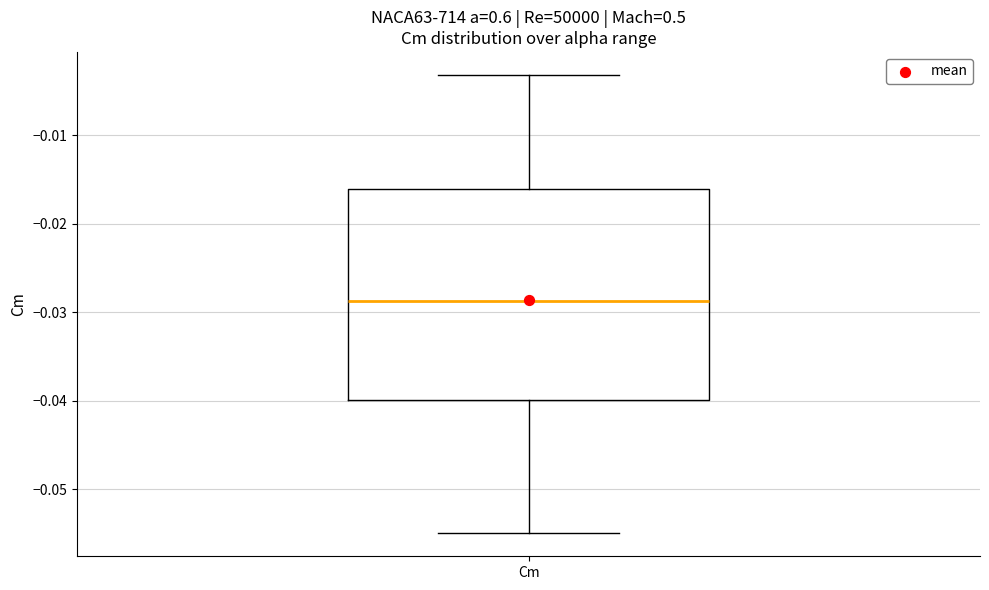

Read this box plot against the y-axis: the position of the median line, the range covered by the box, and the ends of both whiskers. The values are not printed on the chart, so give them approximately, as read against the axis.

median -0.029, box -0.040 to -0.016, whiskers -0.055 to -0.003